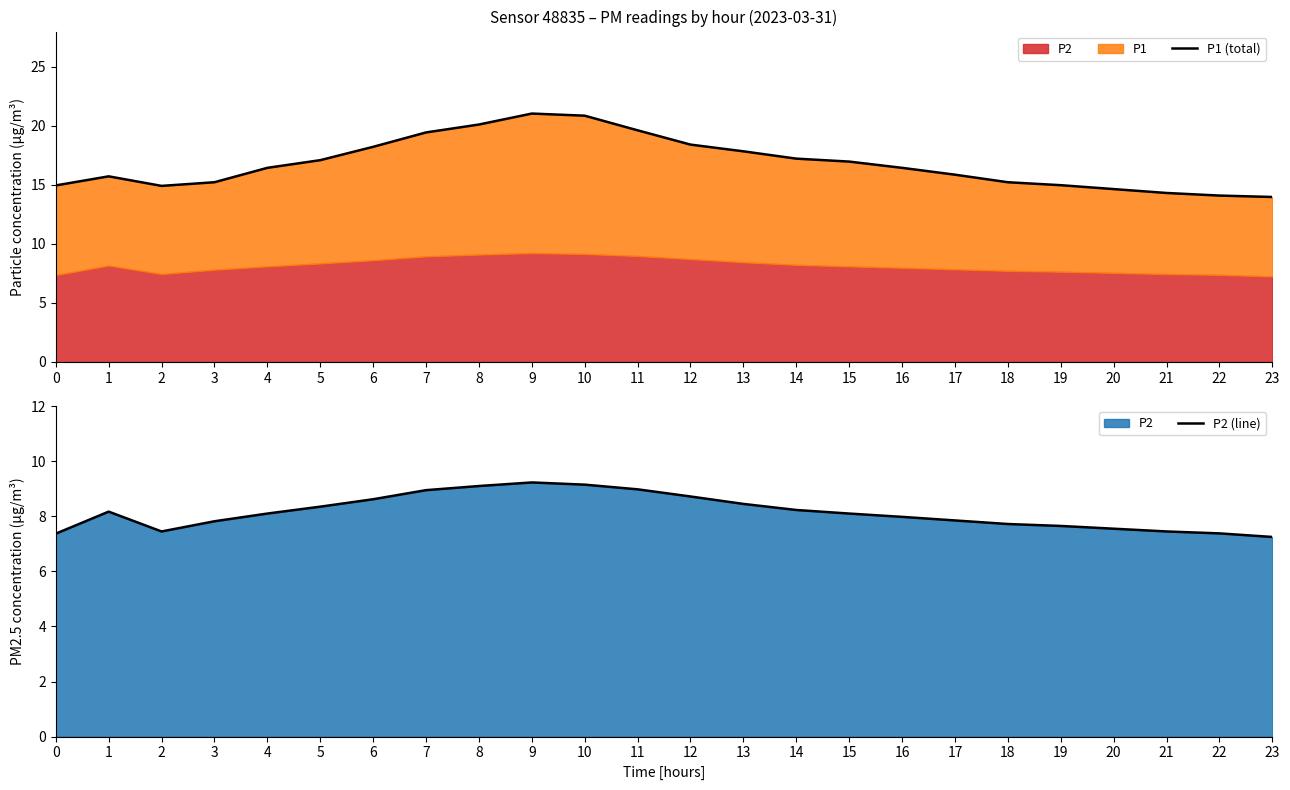

The value of P1 (total) at 17 is 15.9. True or false?

True